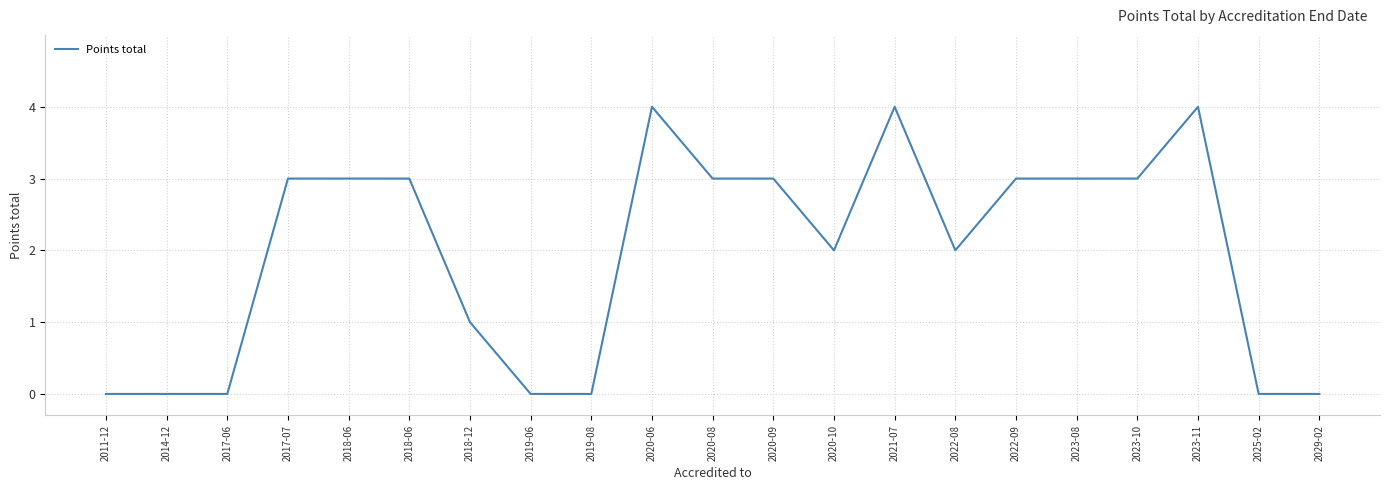

Reading left to right, transcribe all the data shown in this chart.

2011-12=0	2014-12=0	2017-06=0	2017-07=3	2018-06=3	2018-06=3	2018-12=1	2019-06=0	2019-08=0	2020-06=4	2020-08=3	2020-09=3	2020-10=2	2021-07=4	2022-08=2	2022-09=3	2023-08=3	2023-10=3	2023-11=4	2025-02=0	2029-02=0